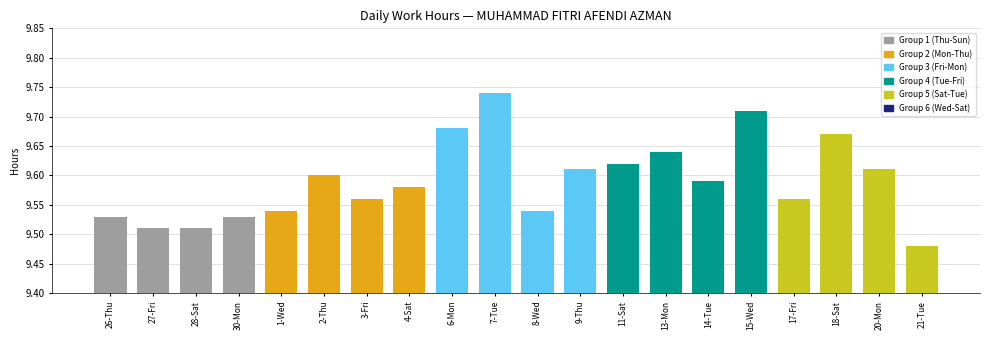

At which category does the chart reach its peak across all series?

7-Tue